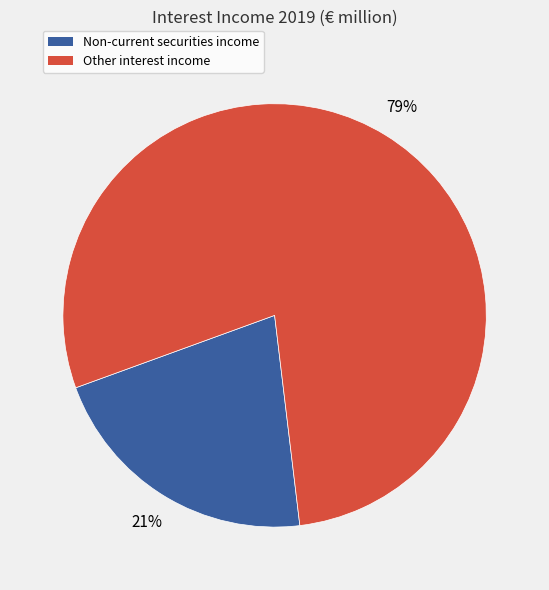

Is there a majority slice in this chart?

Yes